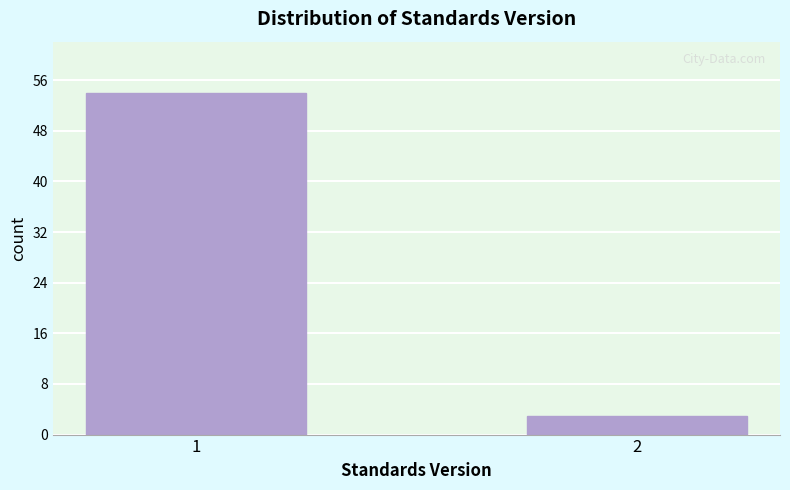

Reading left to right, list all the values displayed in this chart.

1=54	2=3